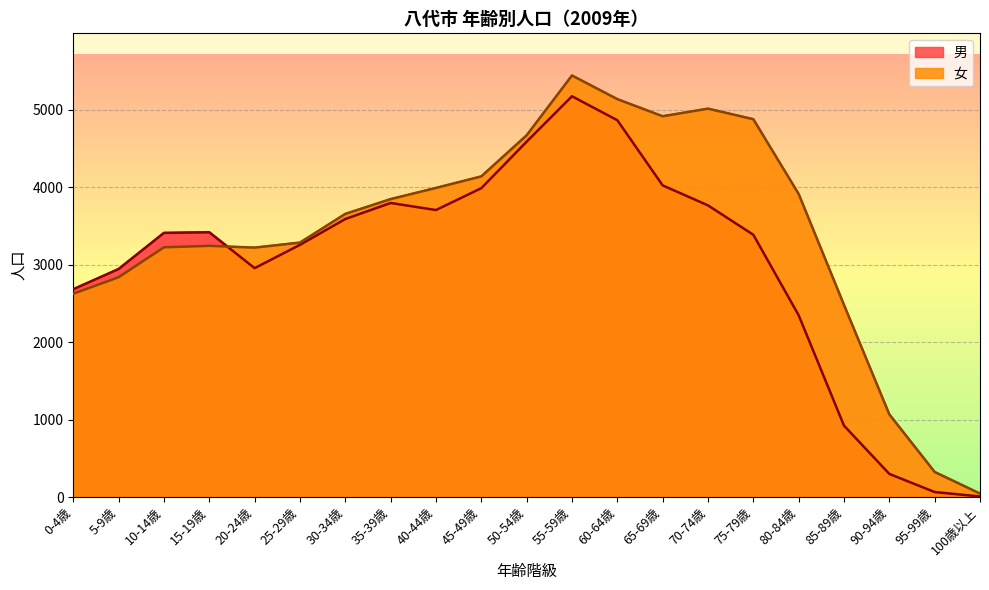

What is the difference between the maximum and minimum values in the 男 series?

5164